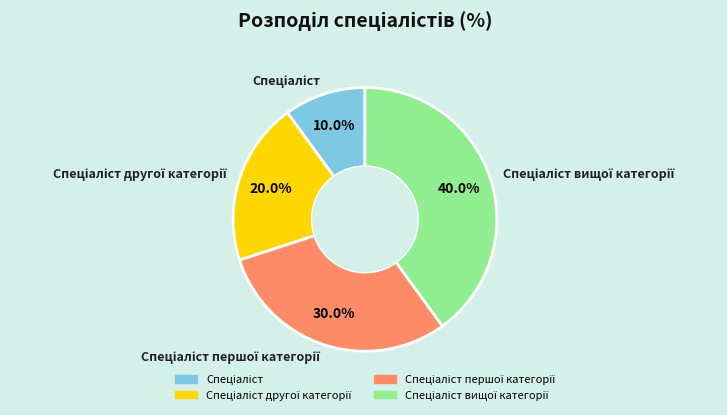

Does any single category account for the majority?

No